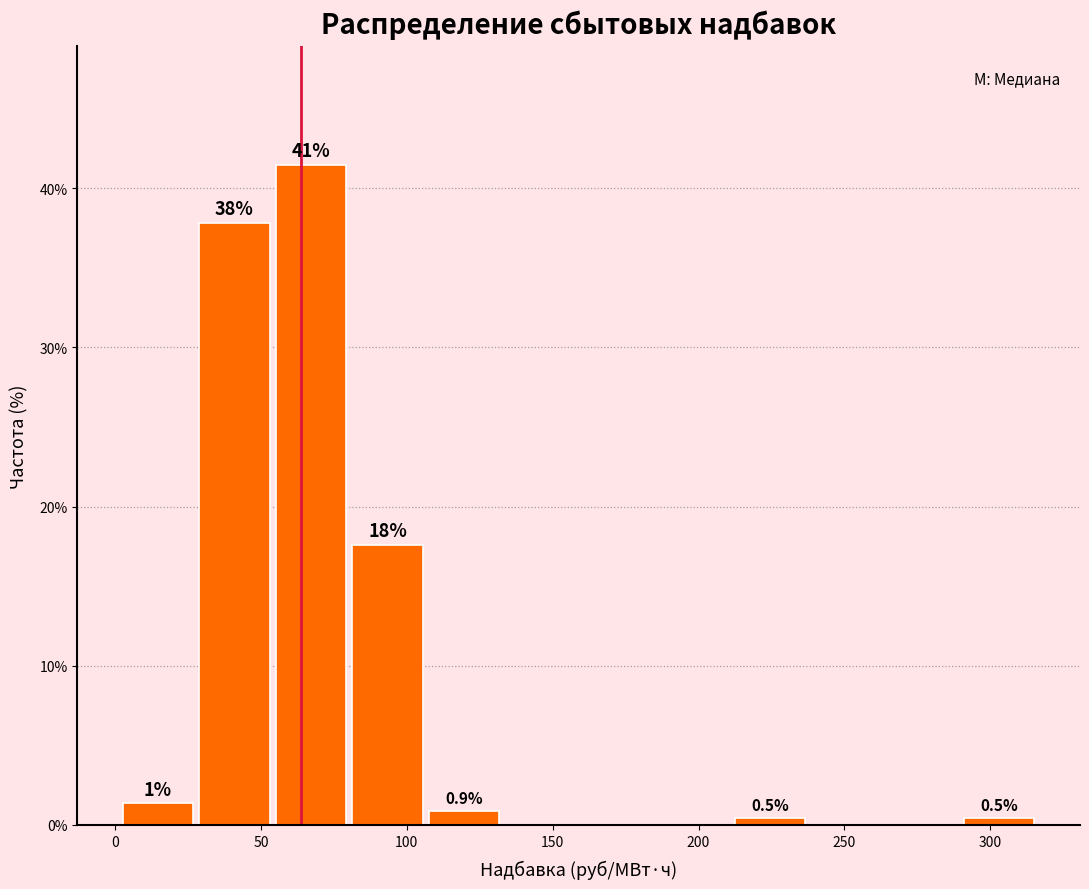

Which range on the x-axis has the tallest bar?

55 to 80